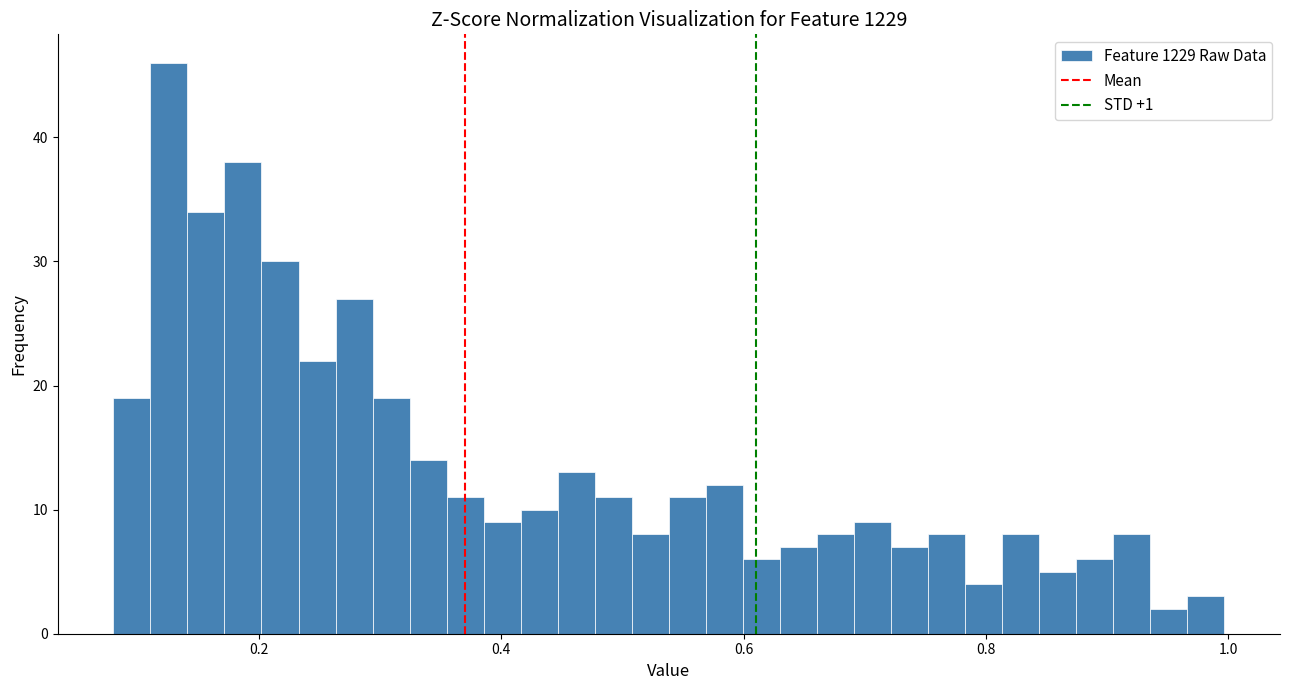

Around what value on the x-axis is the tallest bar? Give the approximate position of its centre, as read against the axis.

0.12